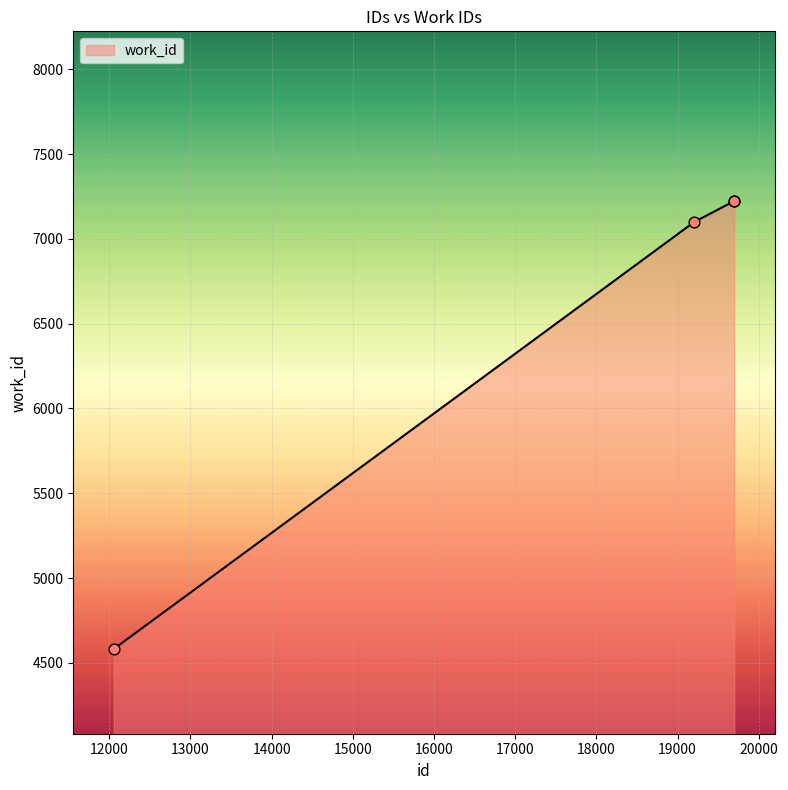

What is the difference between the second highest and minimum values?

2641